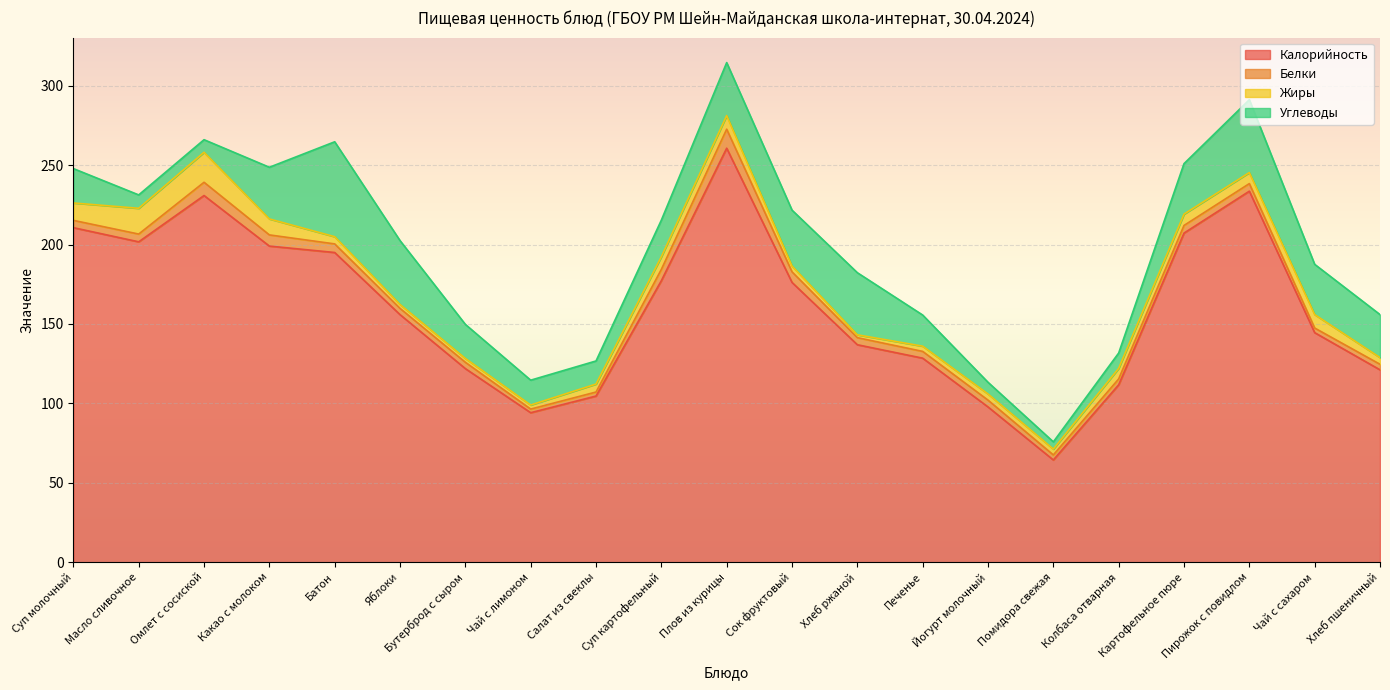

The Калорийность series shows 395.1 at Батон. True or false?

False